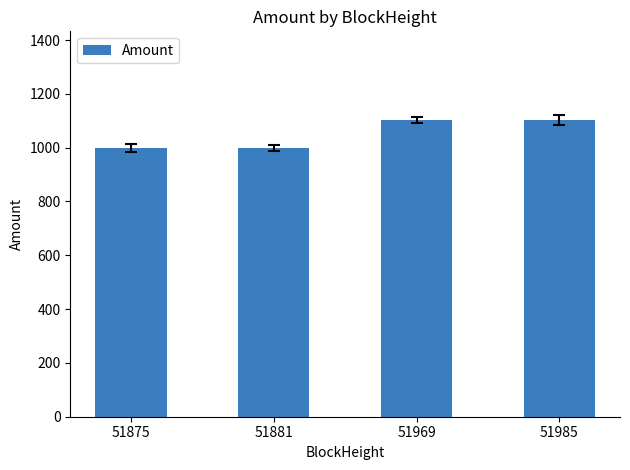

What is the difference between the values at 51881 and 51985?

102.9